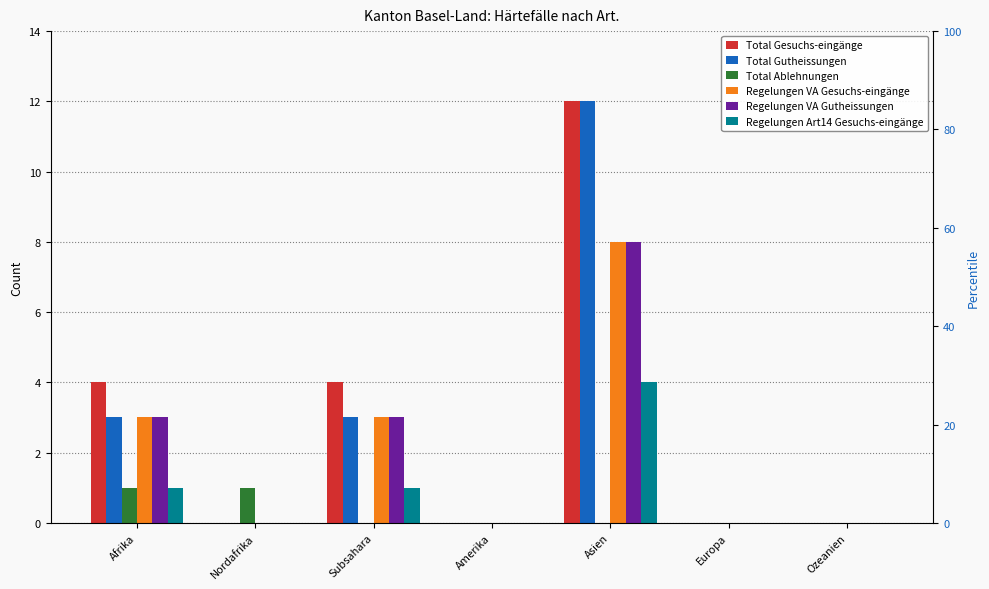

List the series in order of their peak value, lowest first.

Total Ablehnungen, Regelungen Art14 Gesuchs-eingänge, Regelungen VA Gesuchs-eingänge, Regelungen VA Gutheissungen, Total Gesuchs-eingänge, Total Gutheissungen